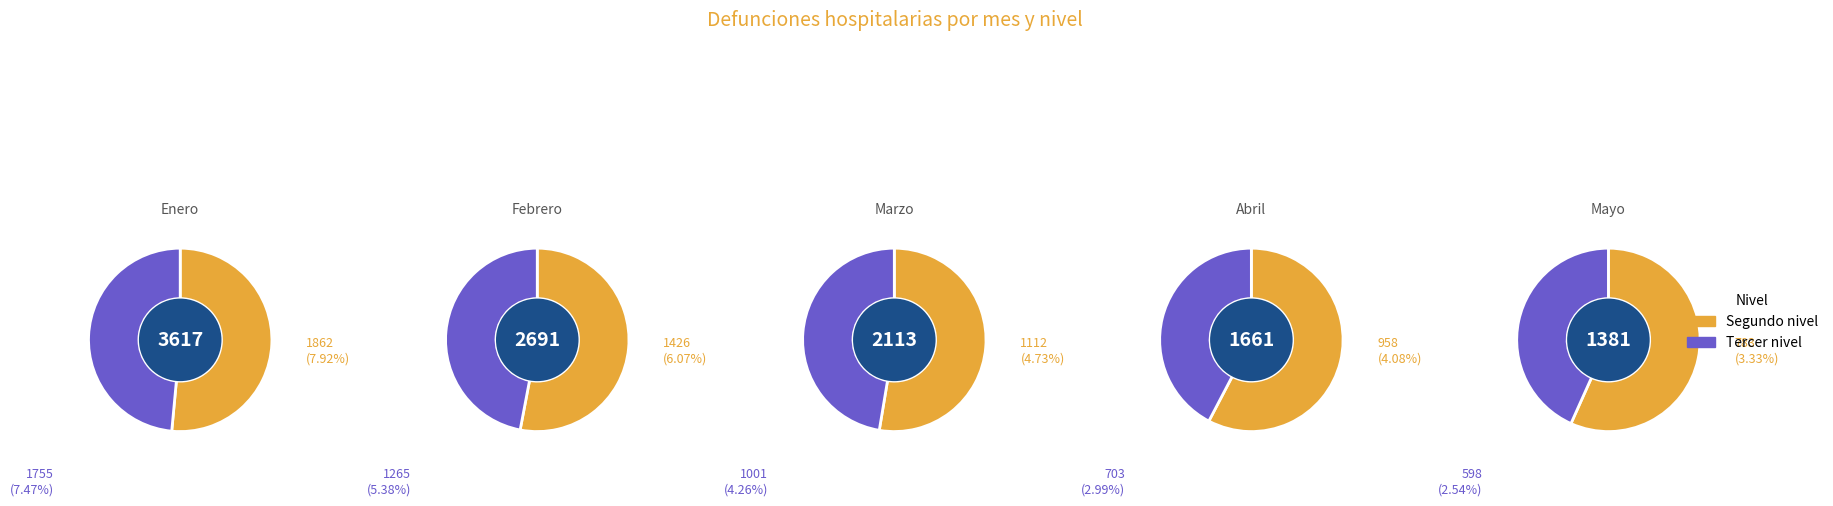

Which slice is the largest?

Enero